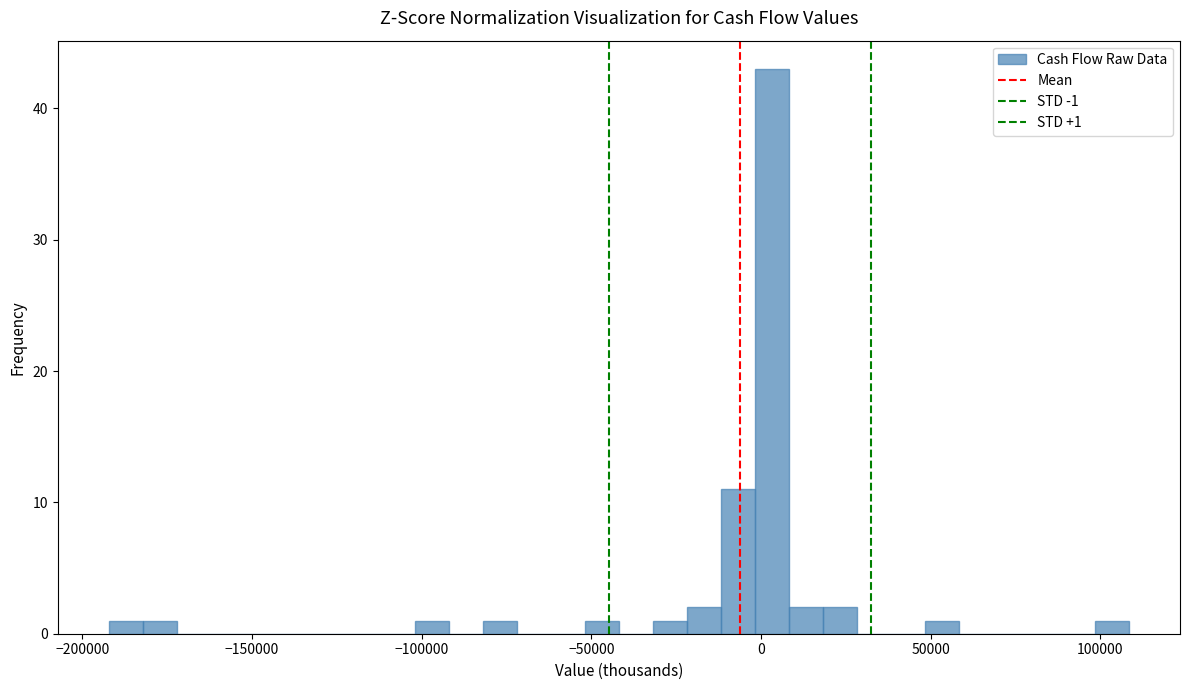

Read against the x-axis, roughly where is the centre of the tallest bar?

5000